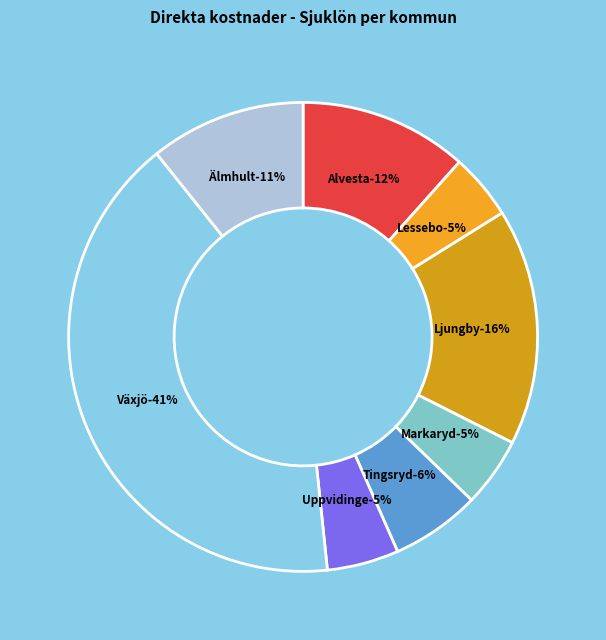

To the nearest percent, what portion does Lessebo represent?

5%